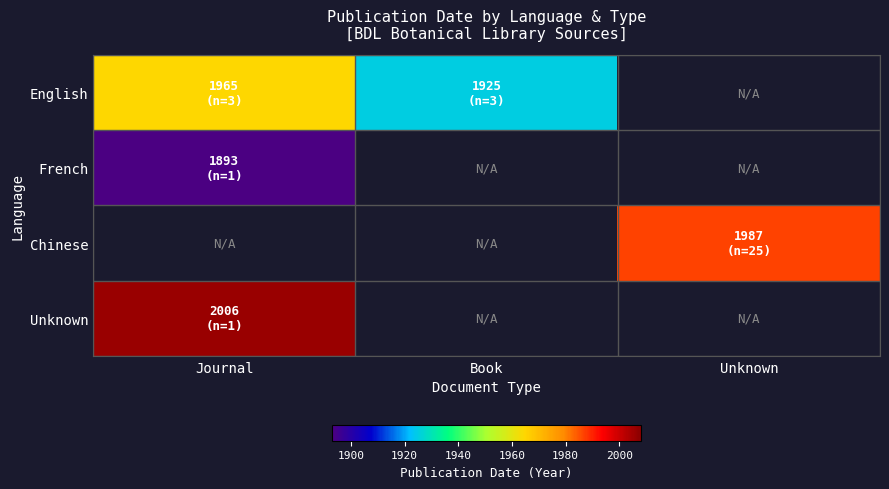

Which series changed the most between Journal and Book?

English